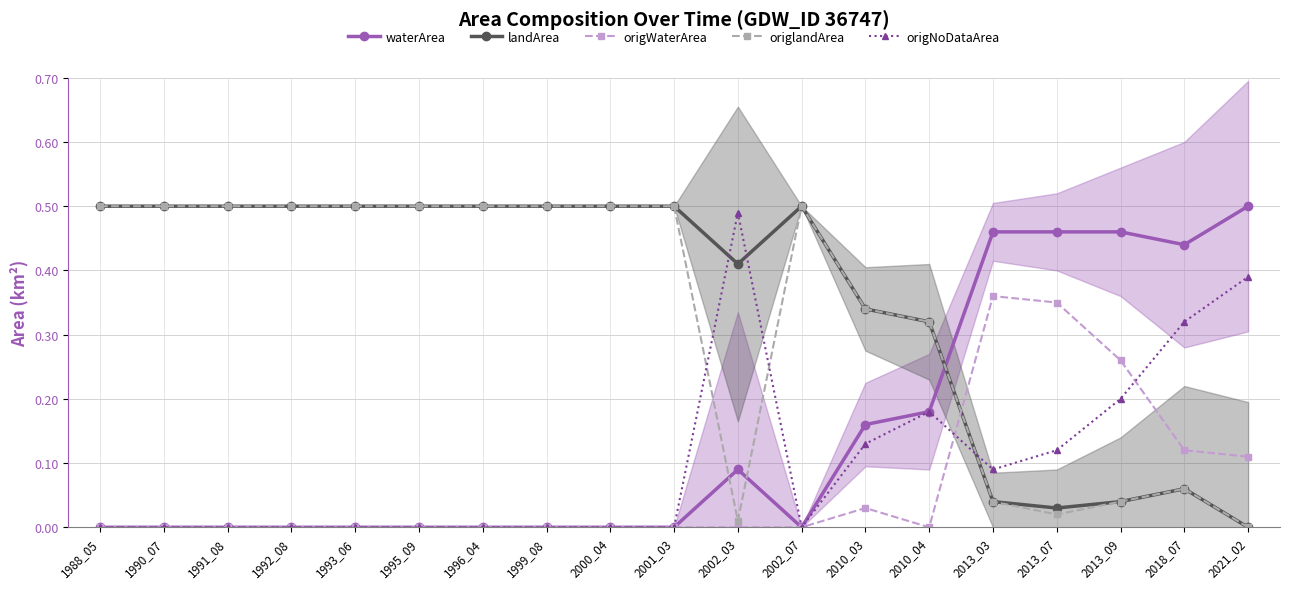

At which category is the sum across all series the highest?

1988_05